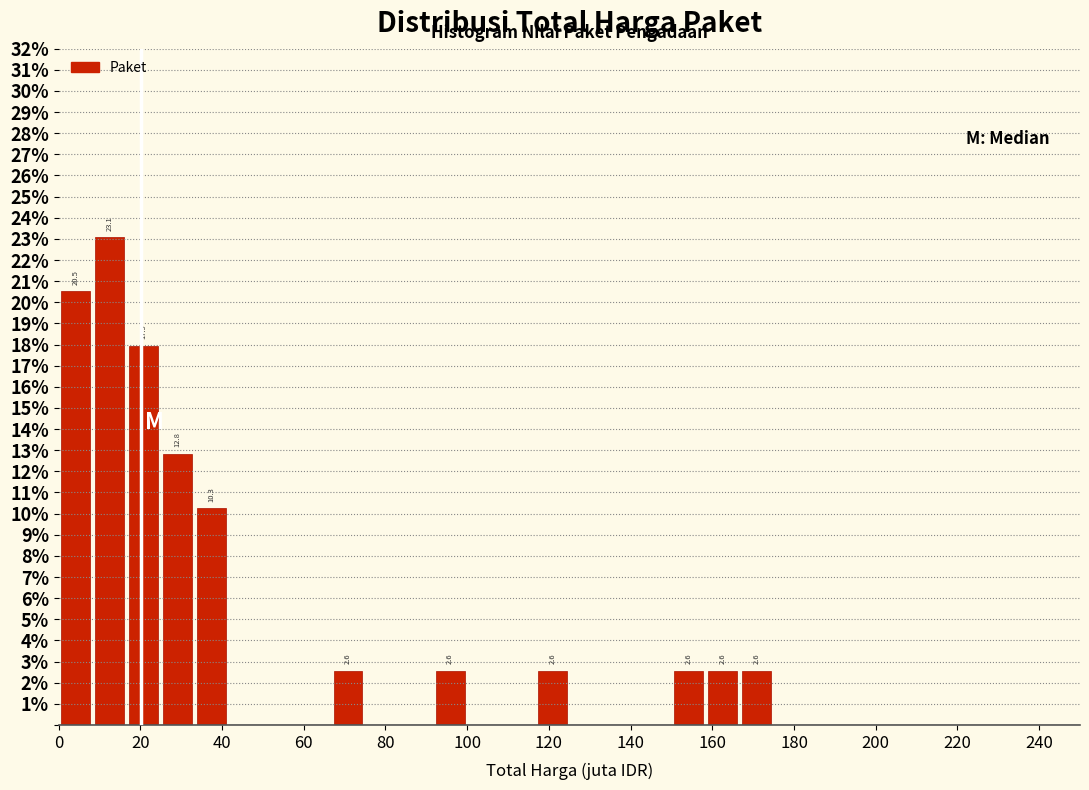

Which range on the x-axis has the tallest bar?

8 to 16